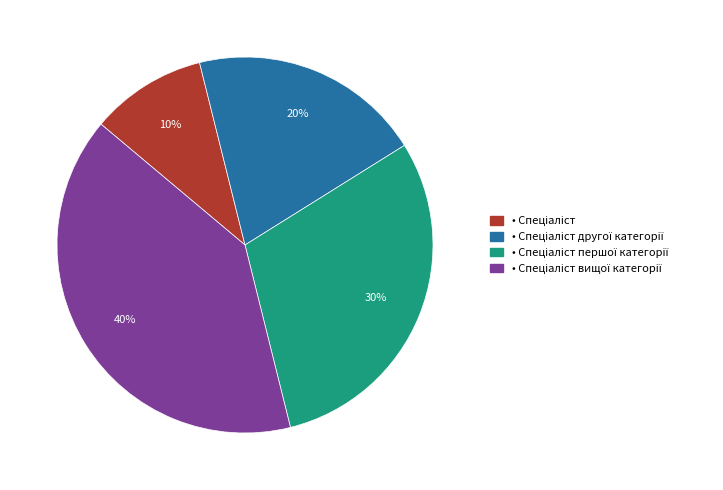

Is there any slice that represents more than half of the pie?

No